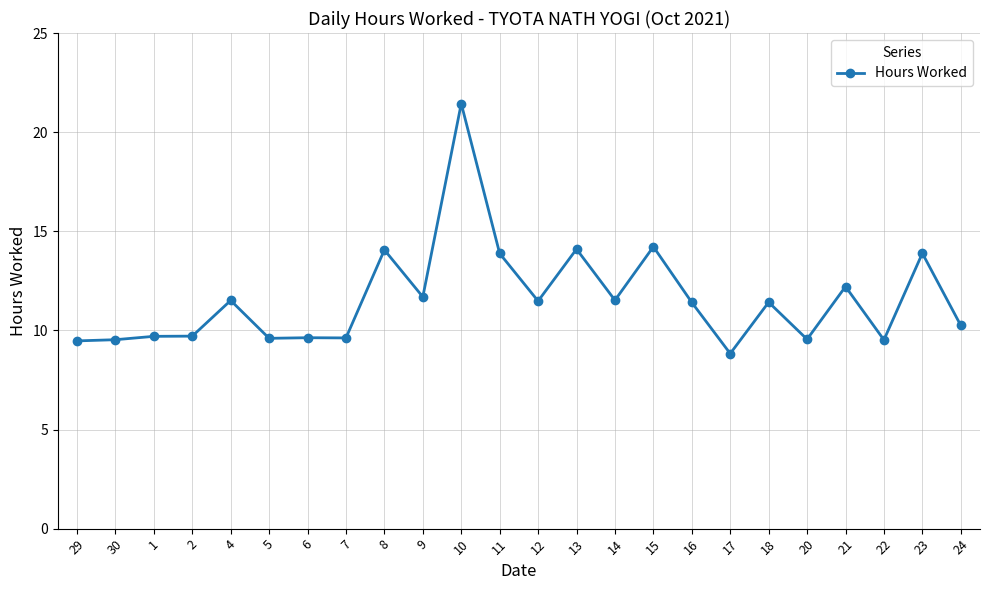

Is it true that the value at 8 is 22.8?

False